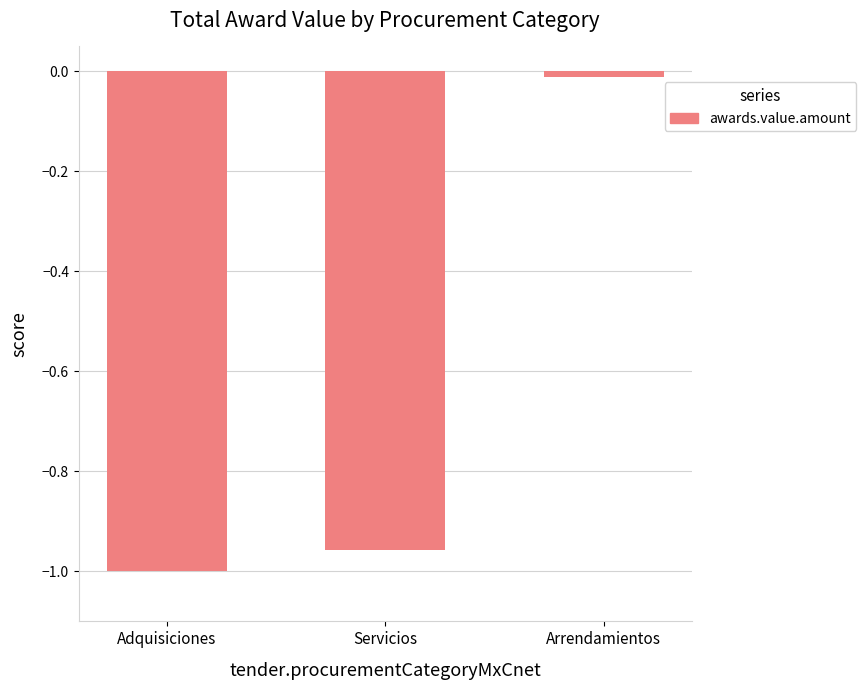

What is the label of the 2nd bar from the left?

Servicios